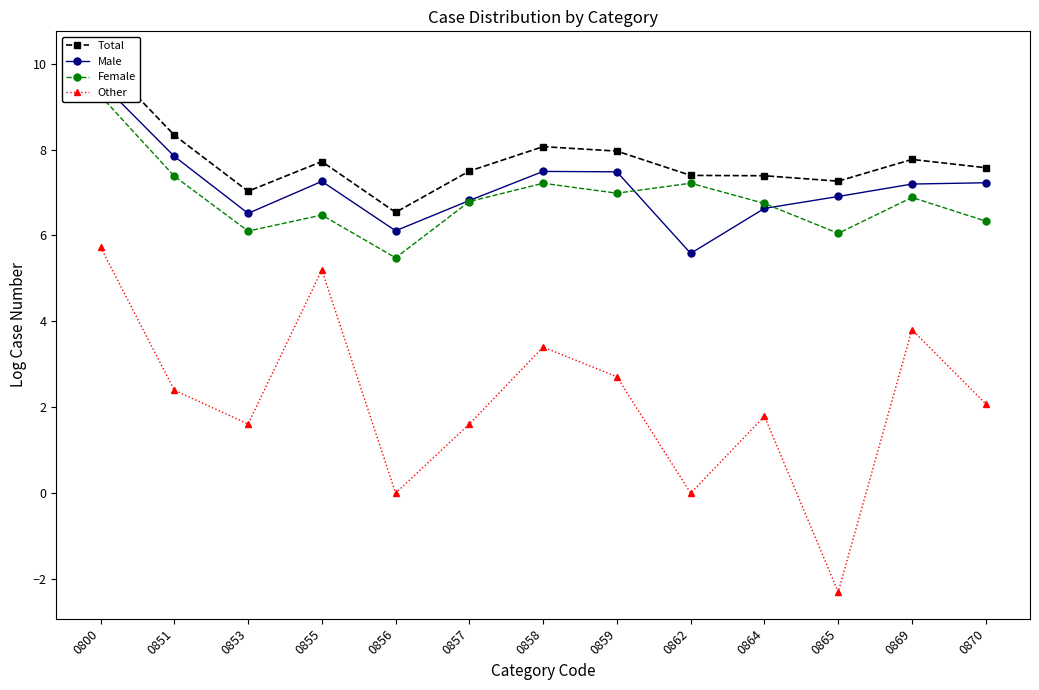

Which series changed the most between 0800 and 0855?

Female